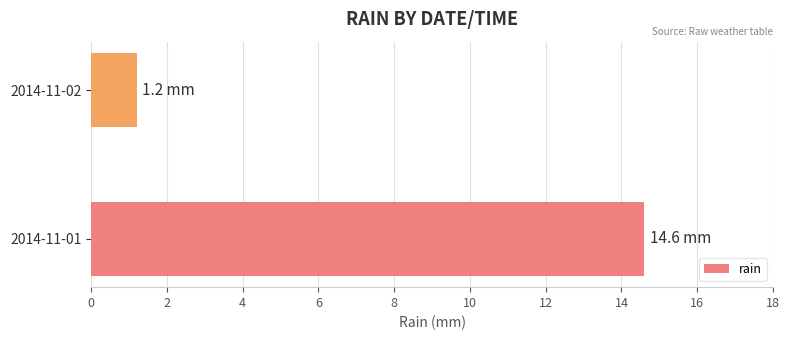

At which label is the value closest to 7?

2014-11-02